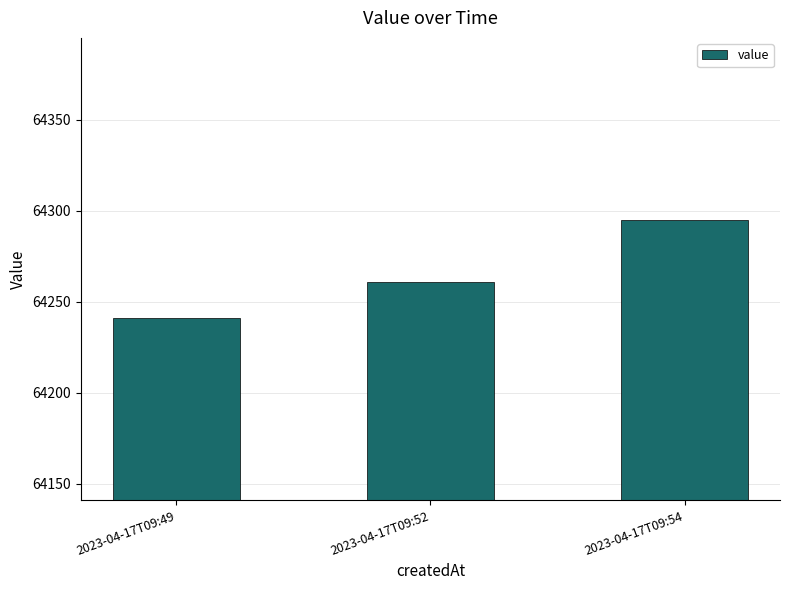

What is the average value?

64265.7